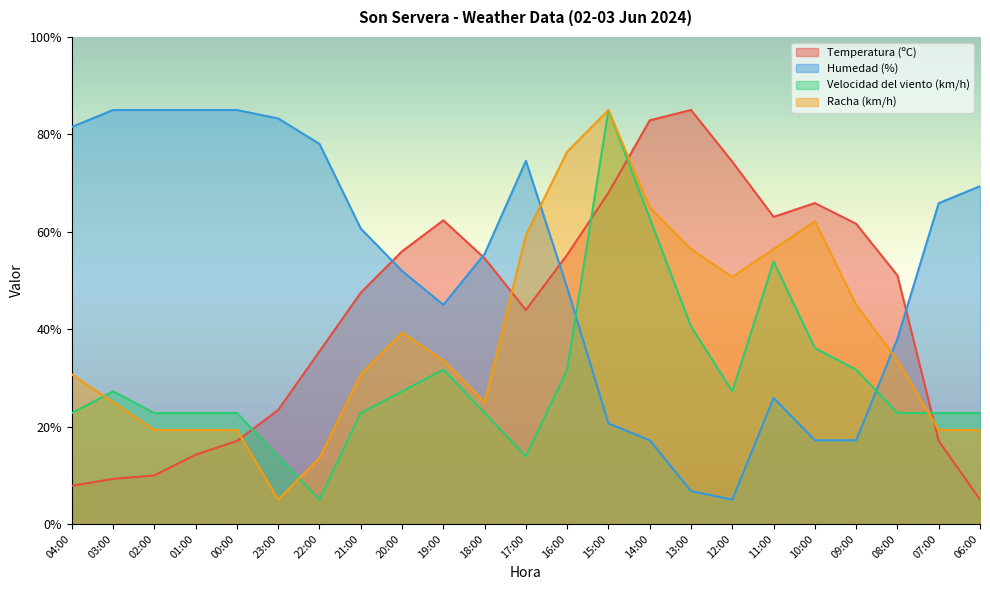

How many series are shown in this chart?

4